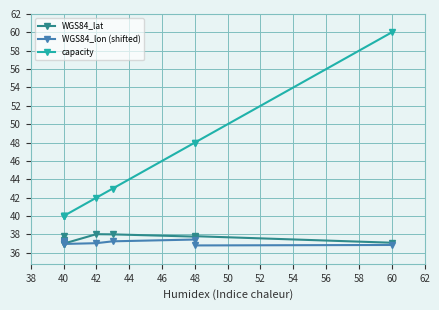

True or false: WGS84_lon (shifted) has a value of 25.9 at 46.

False